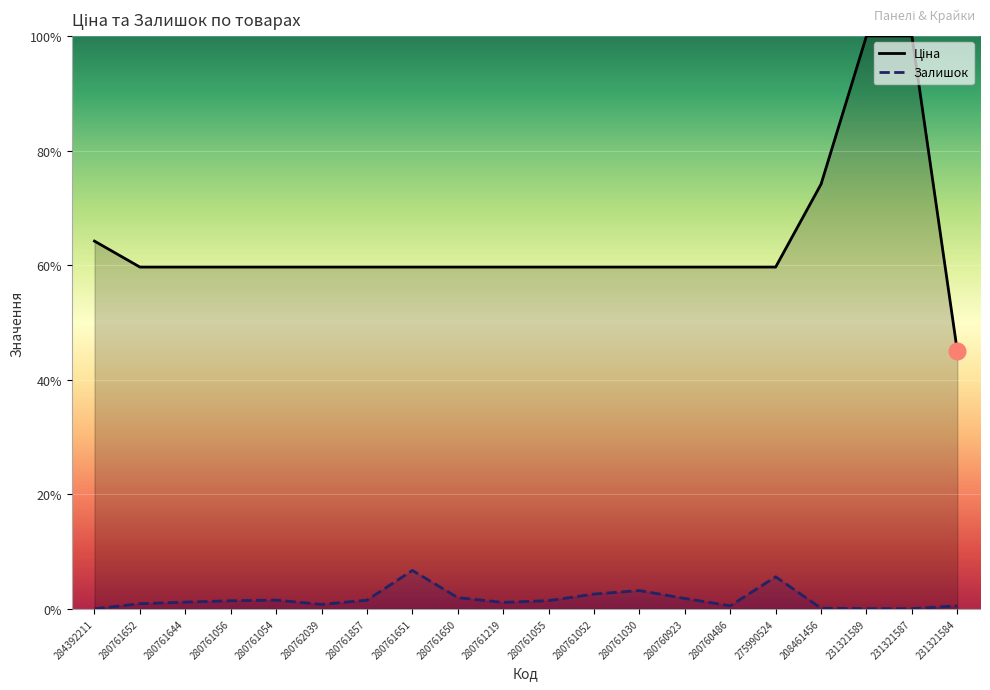

Is it true that Залишок equals 3.5 at 280761651?

False